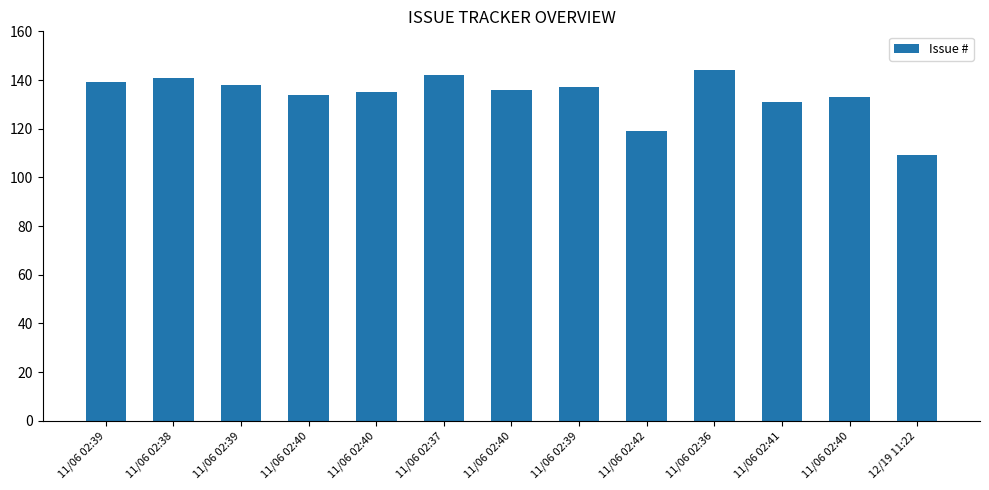

What is the average value?

134